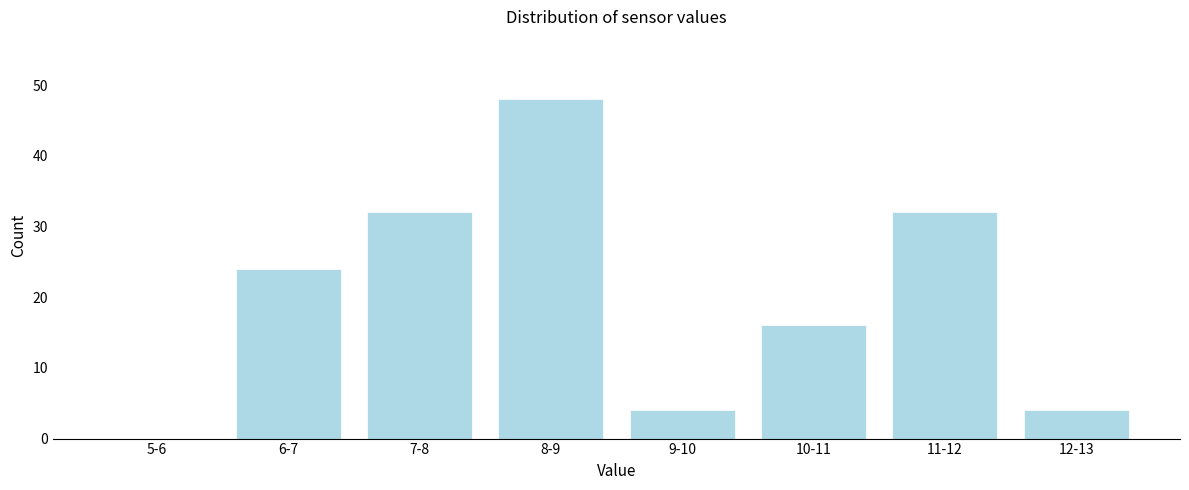

Reading left to right, what are all the values shown in this chart?

5-6=0	6-7=24	7-8=32	8-9=48	9-10=4	10-11=16	11-12=32	12-13=4